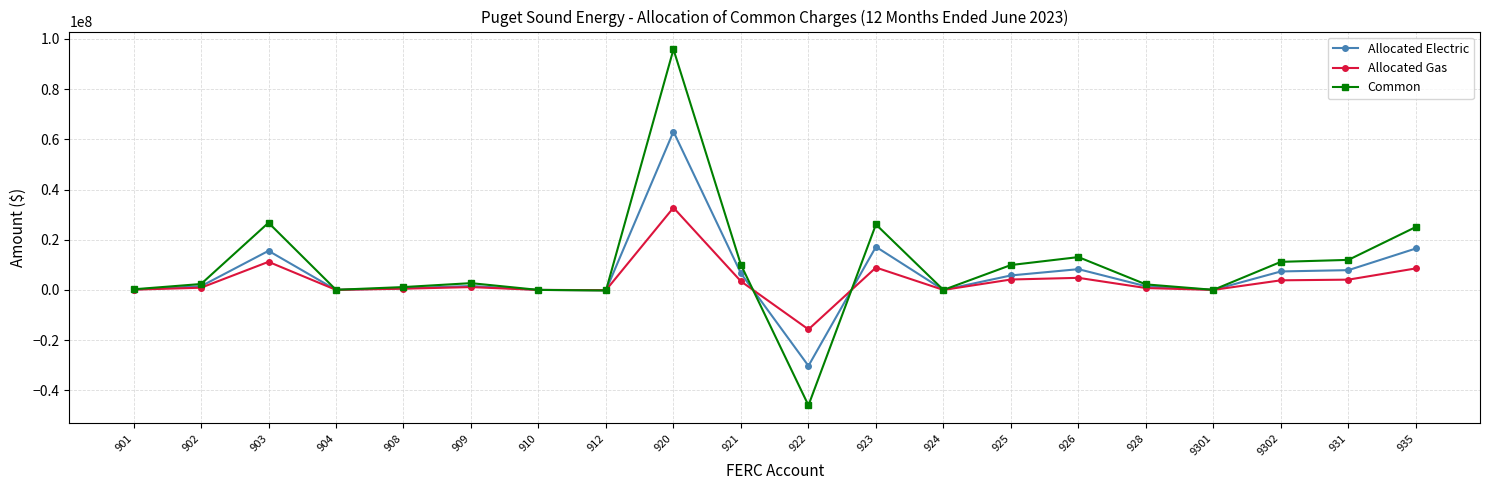

Is this an area chart (filled region under the line)?

No